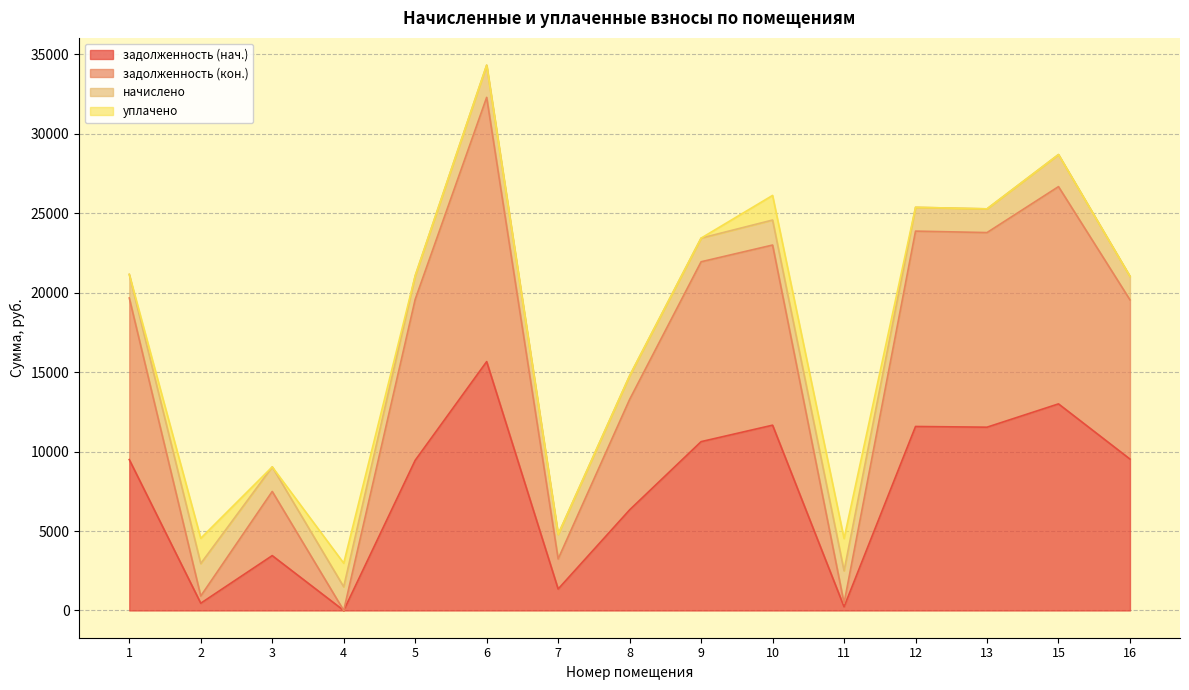

How many lines are shown in the chart?

4